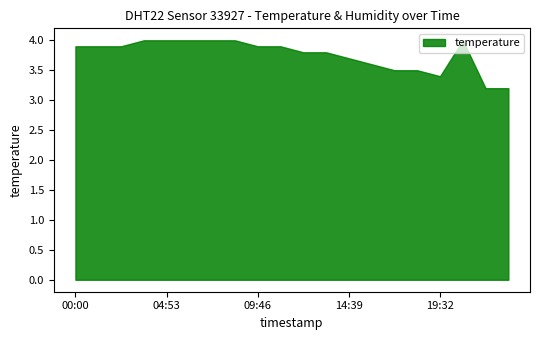

True or false: humidity has more than 1 points higher than both neighbors.

False